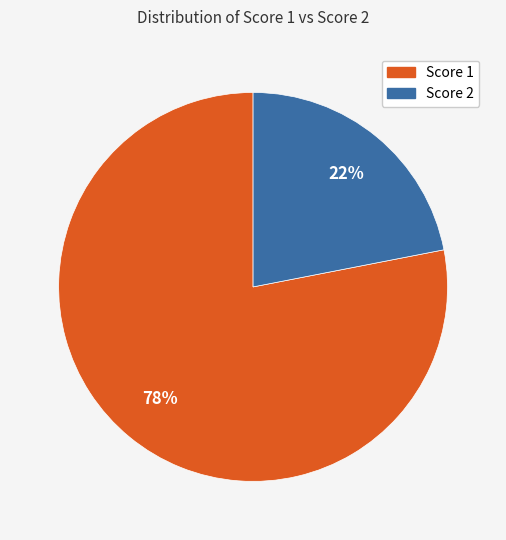

Is there a majority slice in this chart?

Yes